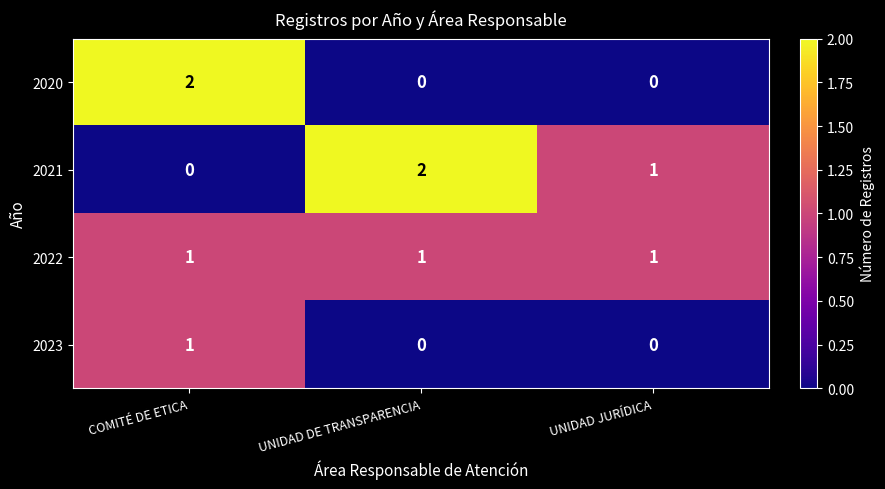

Count the 2023 values in the range 0 to 1.

3